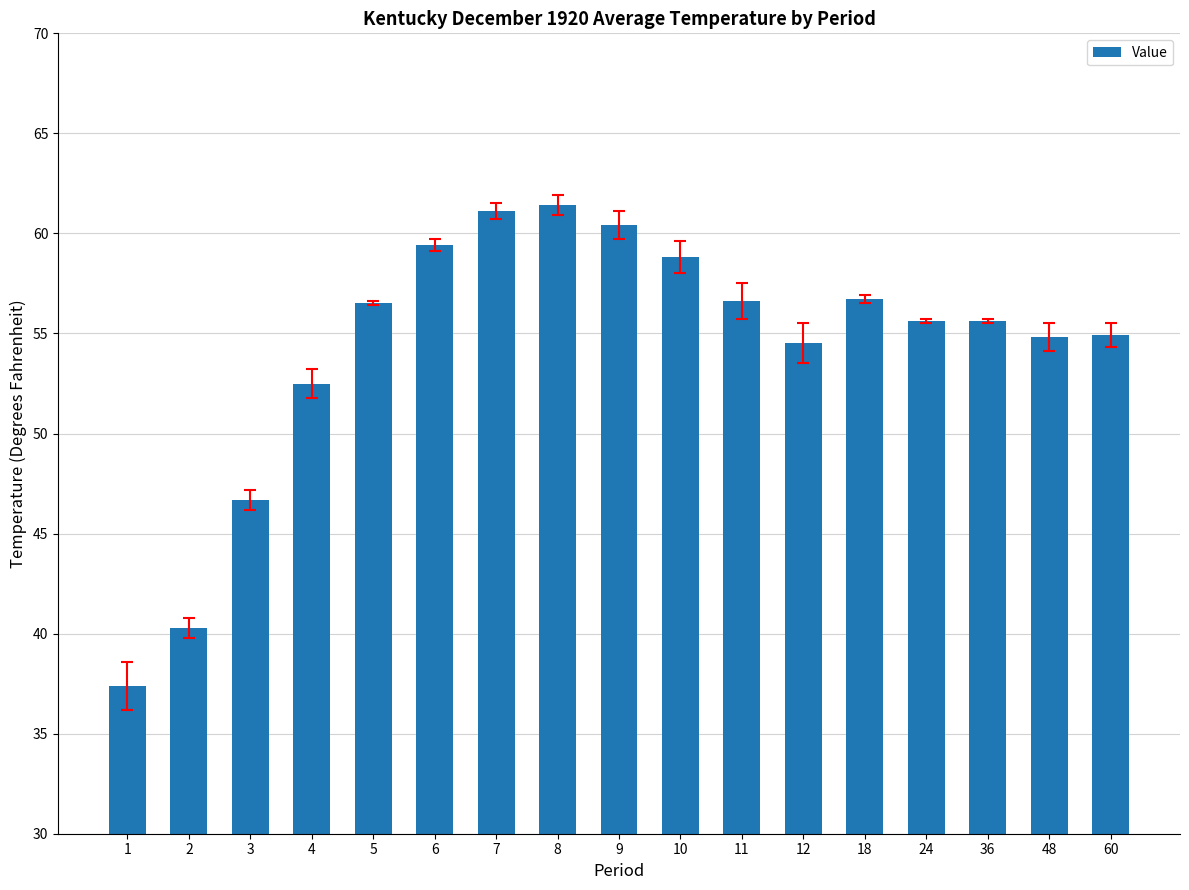

What is the smallest value displayed?

37.4